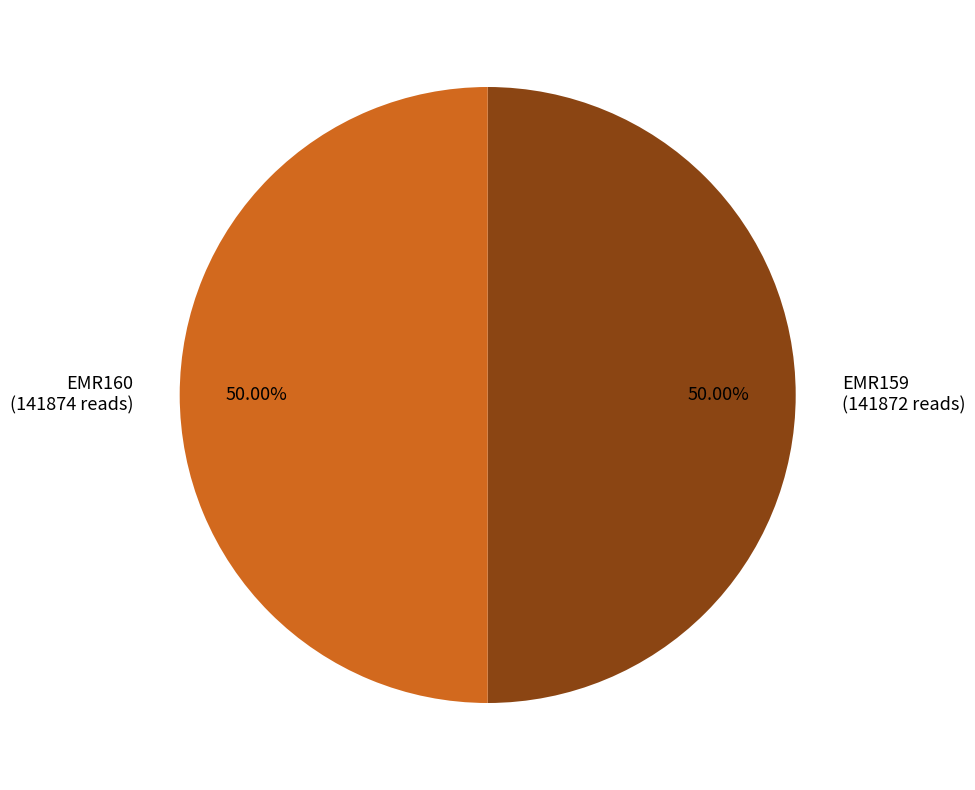

Is the sum of EMR160 and EMR159 greater than half?

Yes